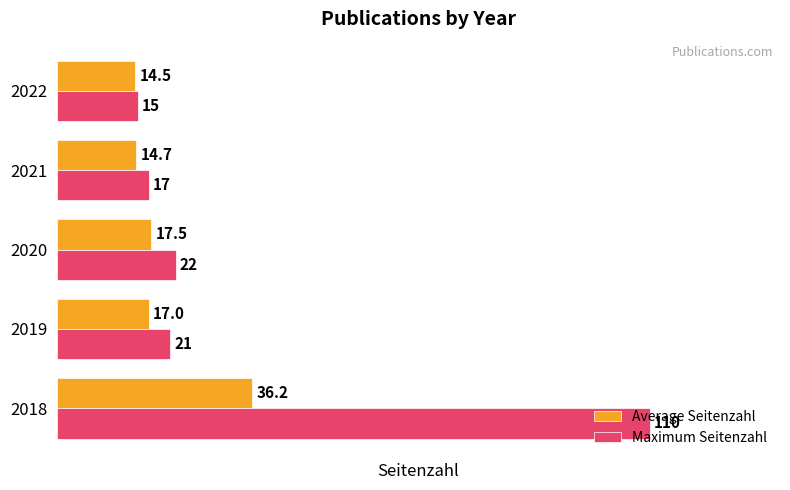

What is the average value of the Average Seitenzahl series?

20.0